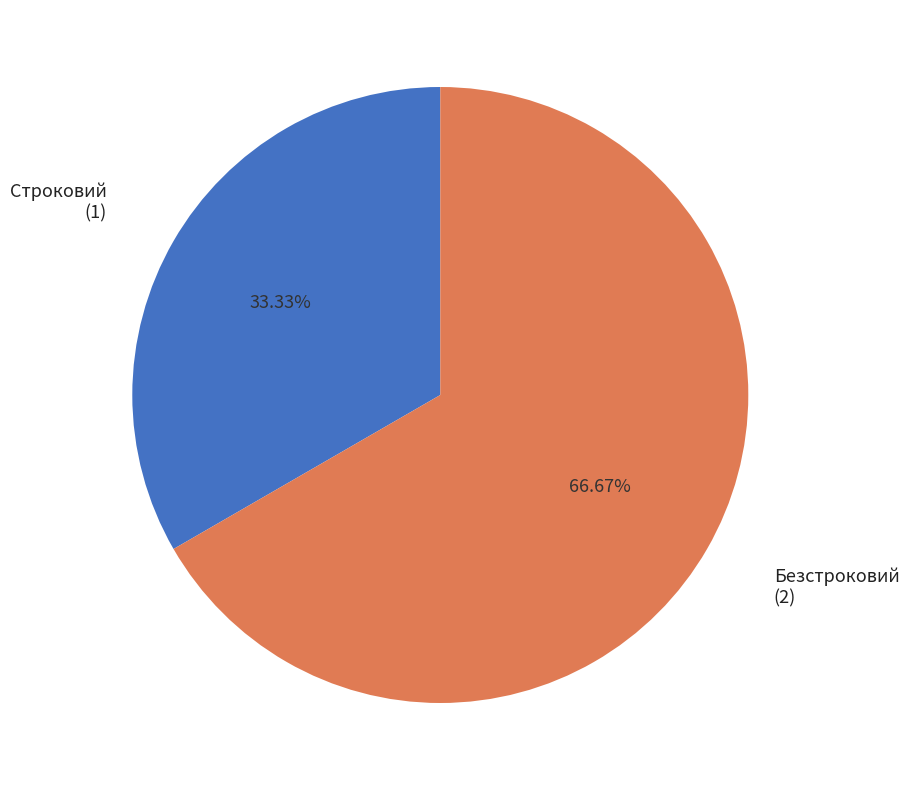

Does any single category account for the majority?

Yes